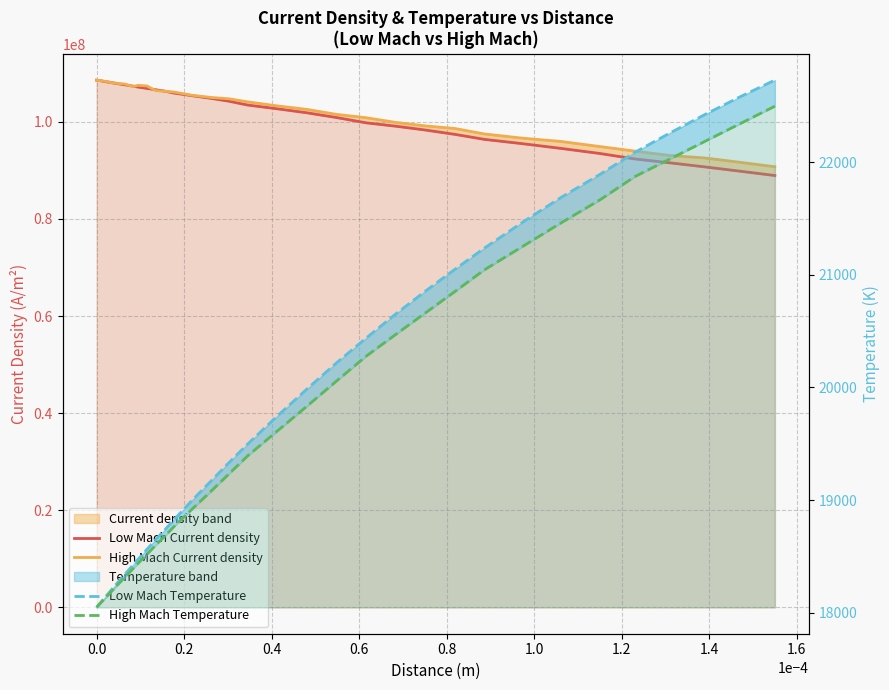

True or false: High Mach Temperature and Low Mach Temperature intersect in this chart.

False